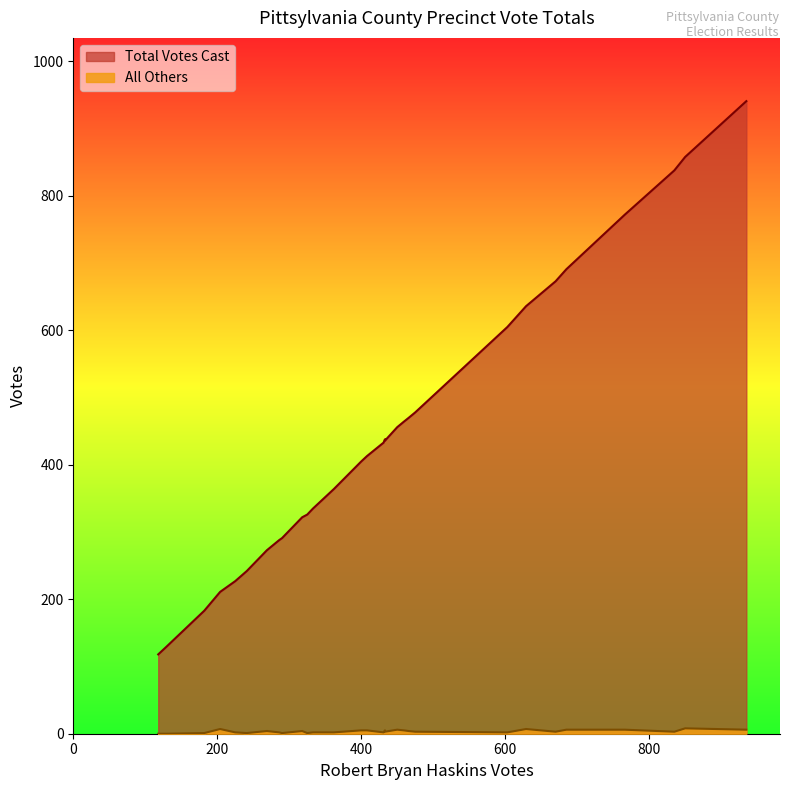

True or false: Total Votes Cast has a value of 118 at 703-Ferry Road.

True